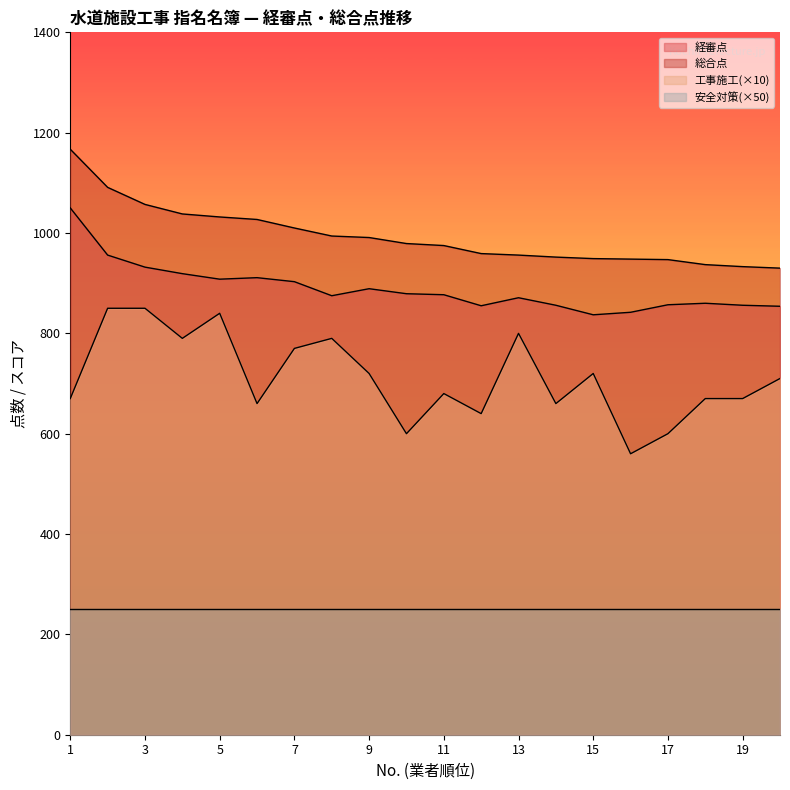

True or false: 経審点 has a value of 1321 at 11.

False